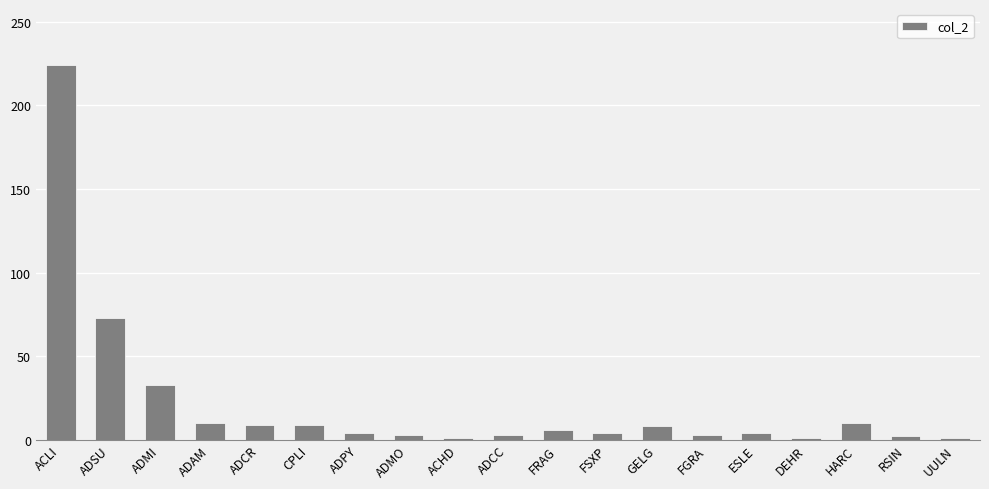

What is the maximum value shown in the chart?

224